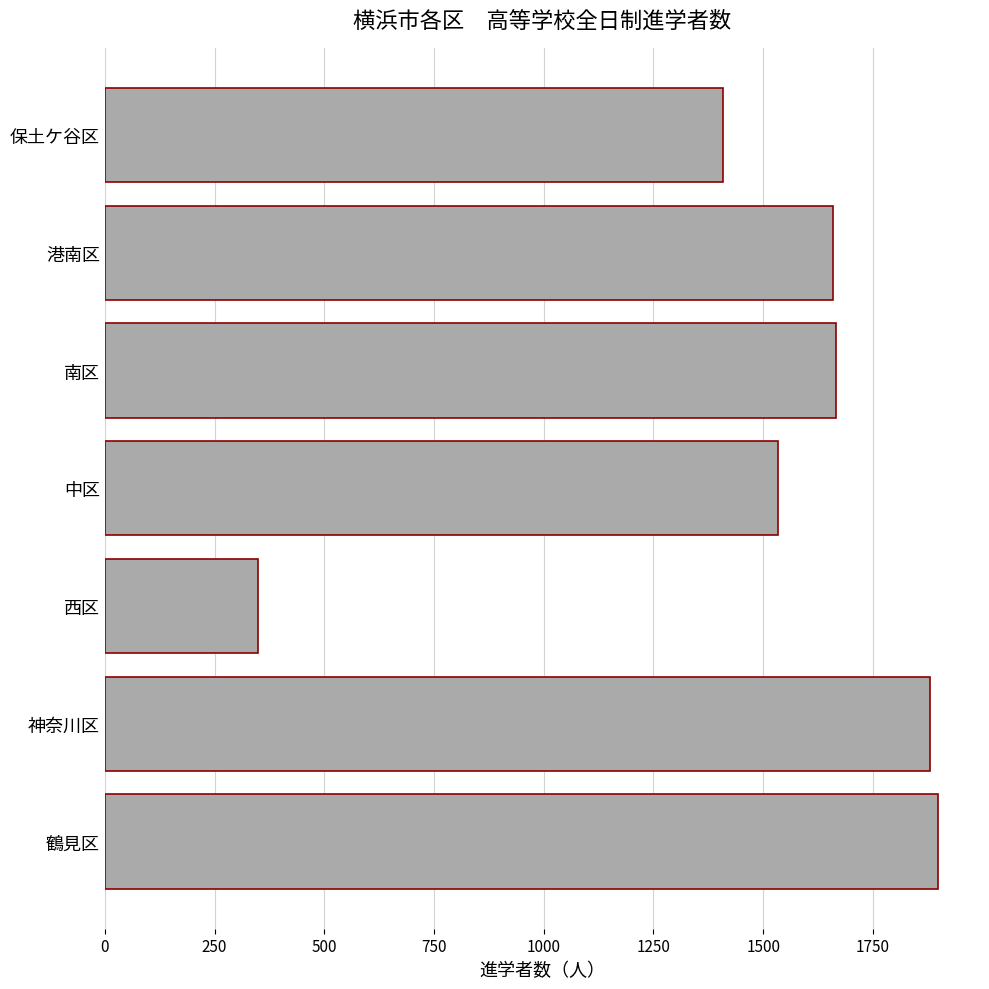

What is the ratio of the value at 鶴見区 to the value at 保土ケ谷区?

1.3